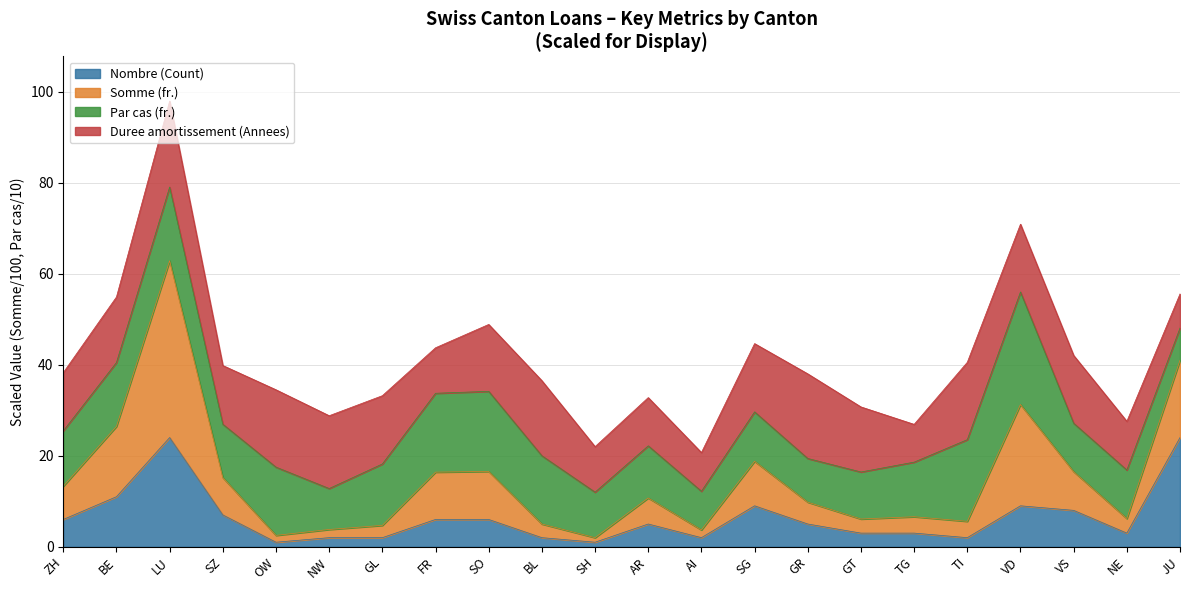

What position from the left is TG?

17